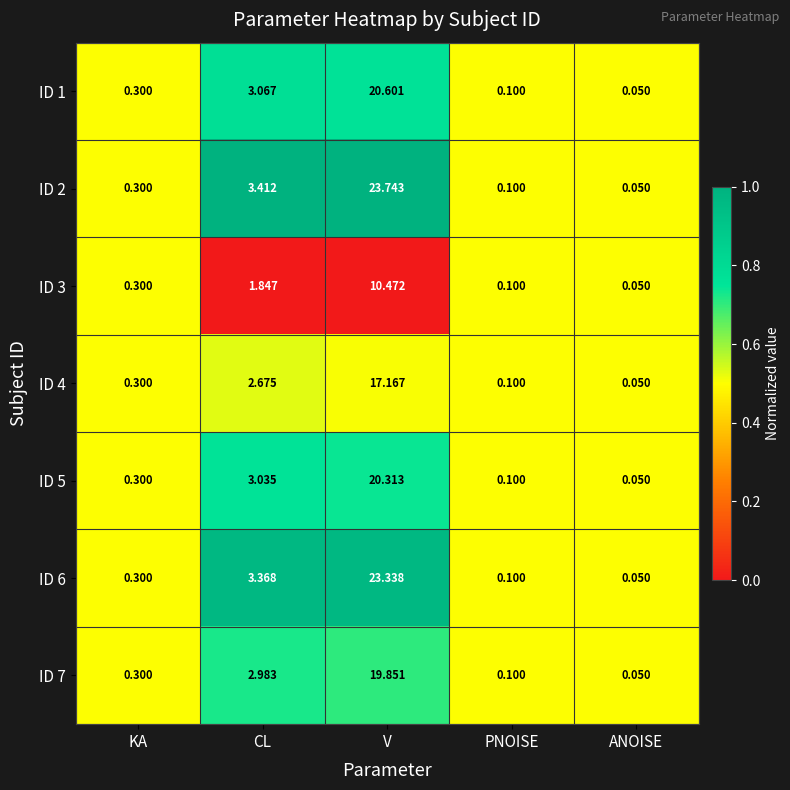

Where is ID 2 nearest to the value 11?

CL